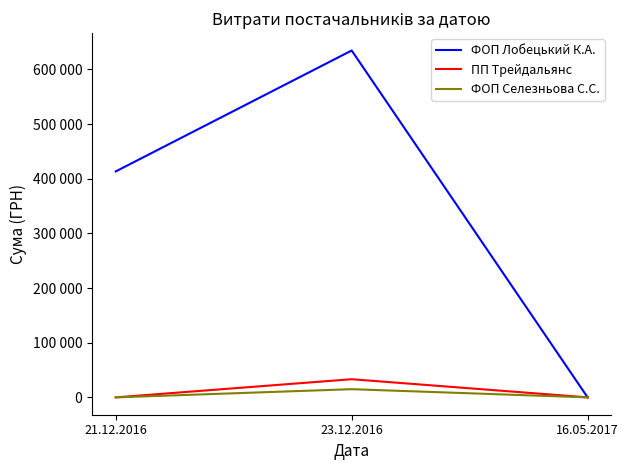

What is the label of the 1st point from the left?

21.12.2016